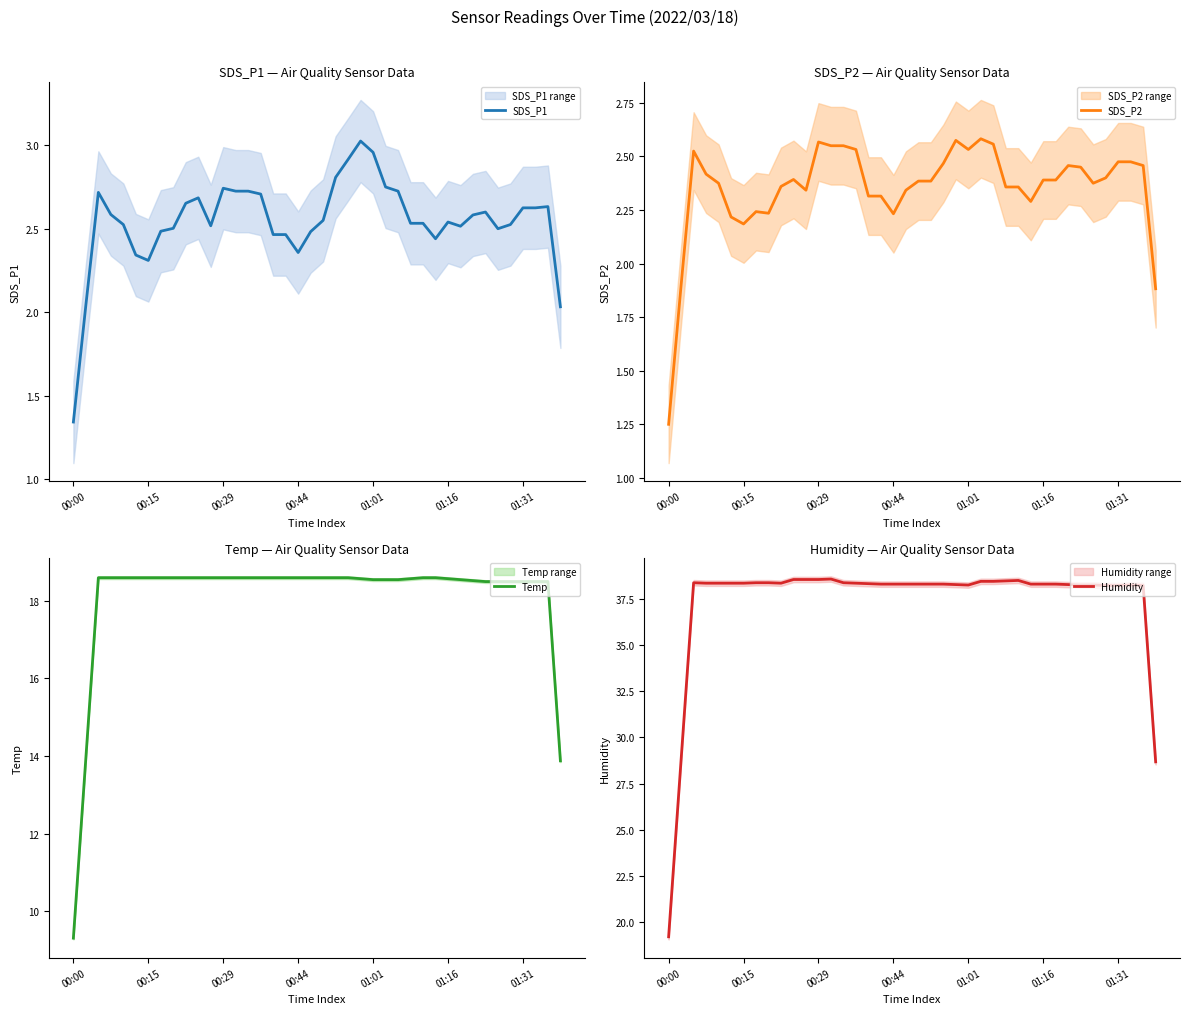

What is the difference between the second highest and minimum values in the Humidity series?

19.4